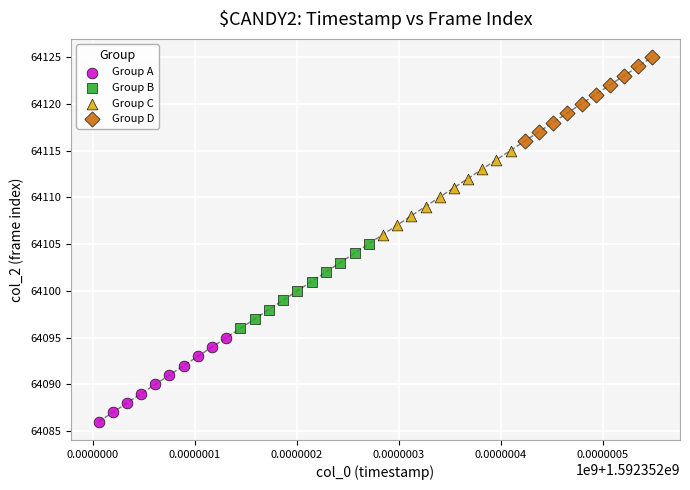

Which series contains the lowest Y value?

Group A